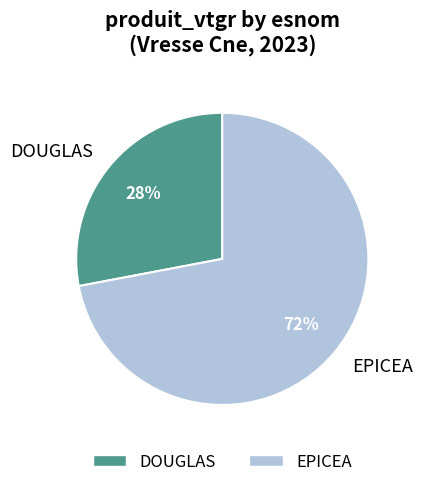

True or false: DOUGLAS accounts for 28% of the total.

True